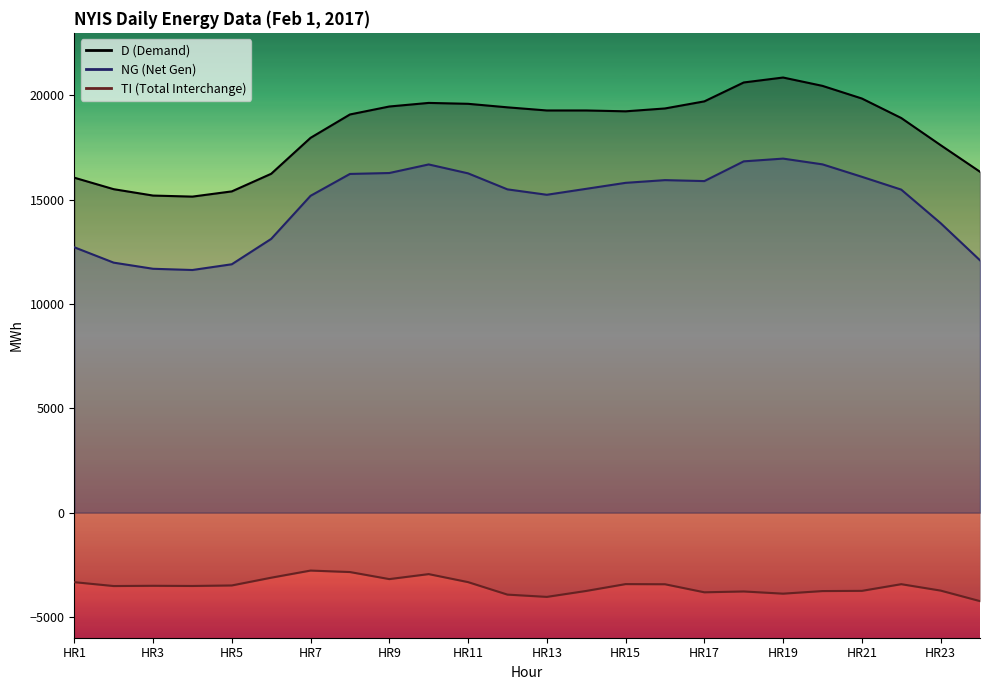

Which series has the widest spread of values?

D